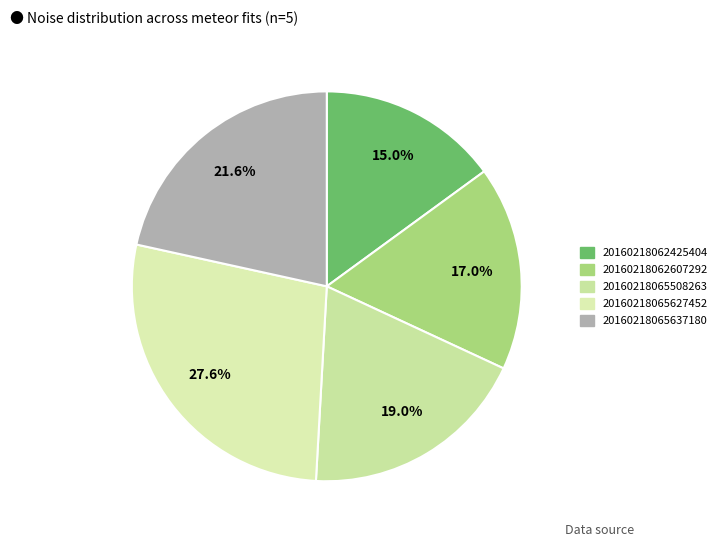

Rank the categories by value from highest to lowest.

20160218065627452, 20160218065637180, 20160218065508263, 20160218062607292, 20160218062425404